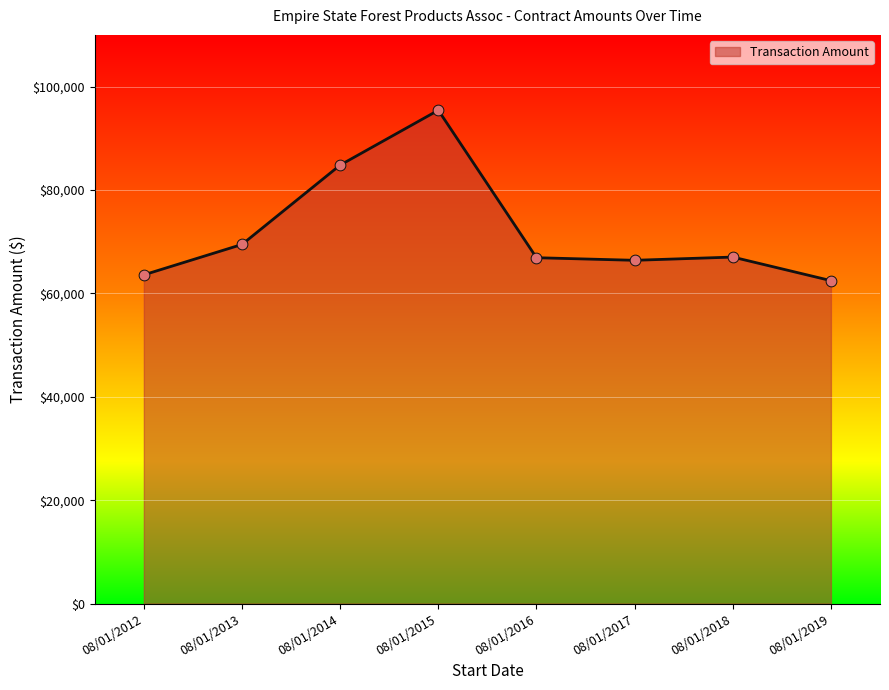

Which has a higher value, 08/01/2019 or 08/01/2018?

08/01/2018